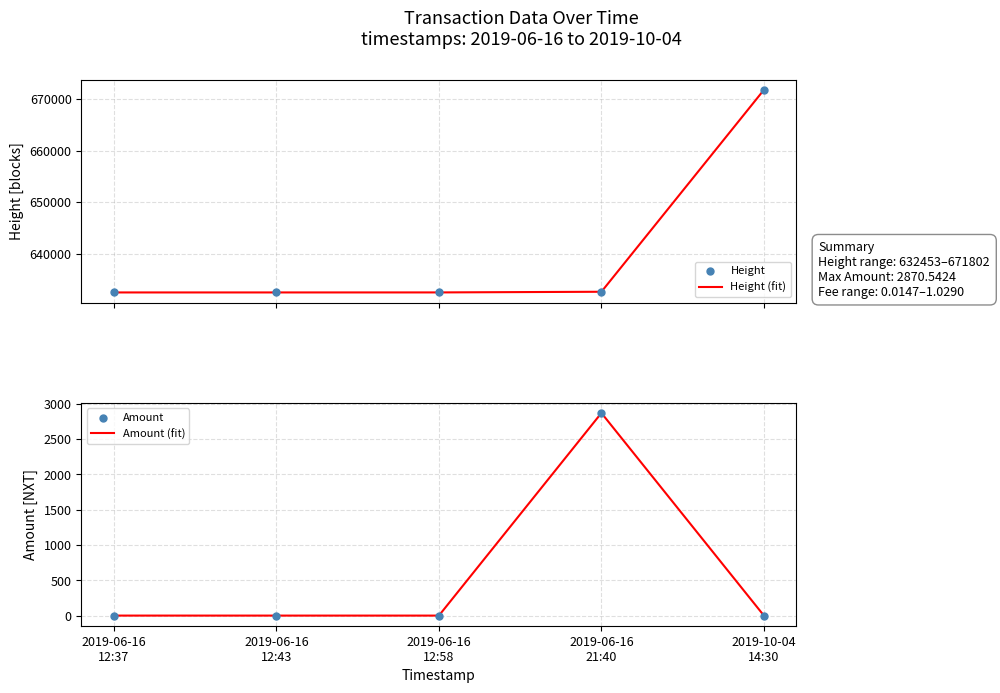

What is the total value across all series at 2019-06-16
12:58?

1264916.0